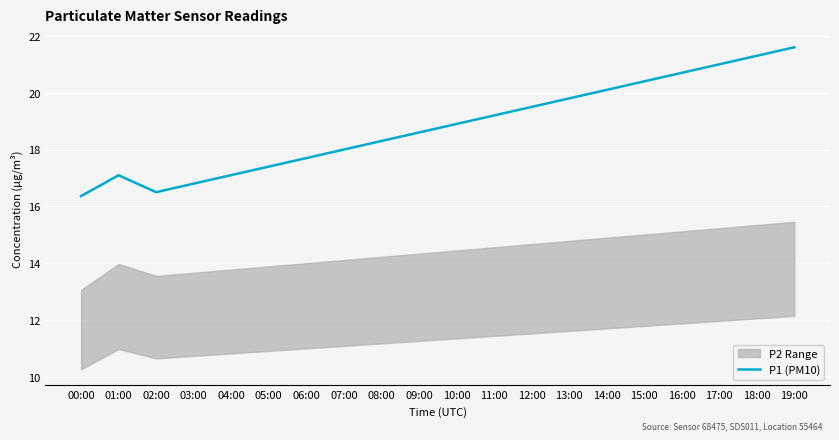

The chart shows a value of 9.8 at 01:00. True or false?

False